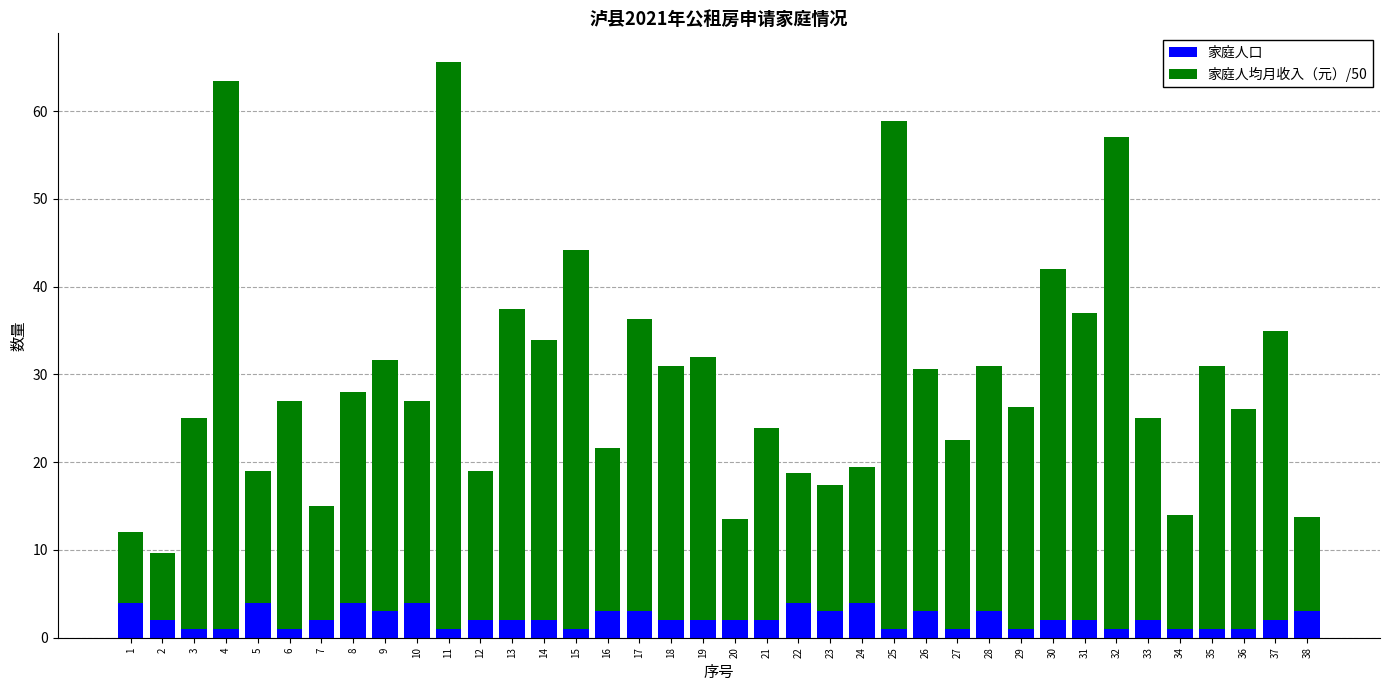

What is the highest value of the 家庭人口 series?

4.0